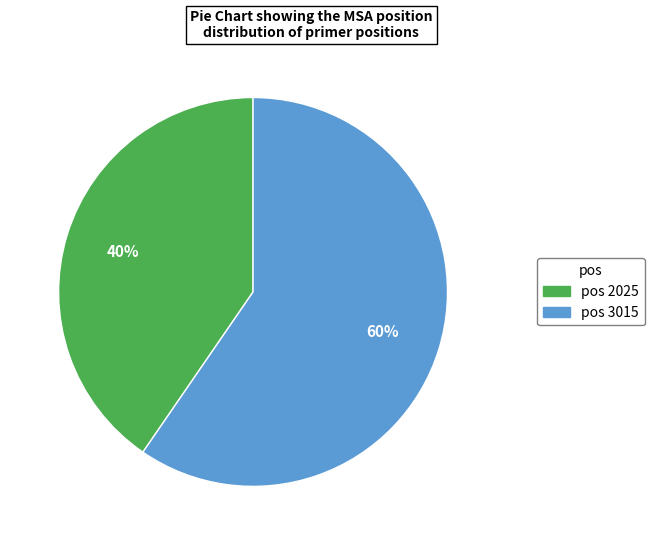

How many segments does this pie chart have?

2